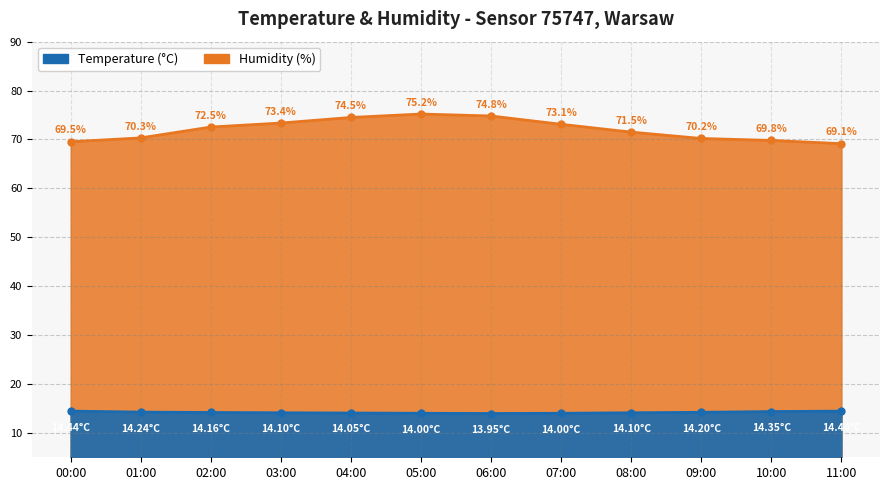

At which category is the sum across all series the highest?

05:00